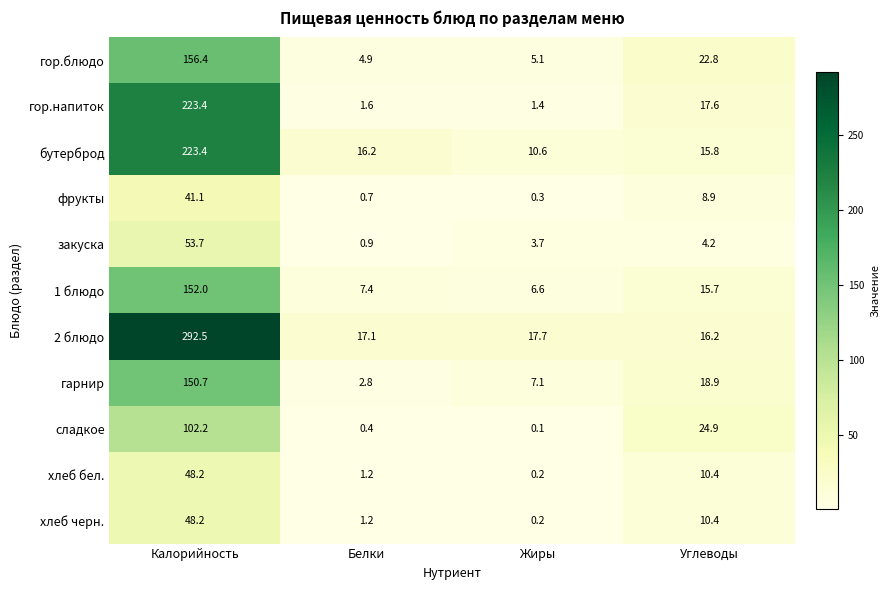

Is the value of бутерброд at Белки greater than the value of сладкое at Белки?

Yes